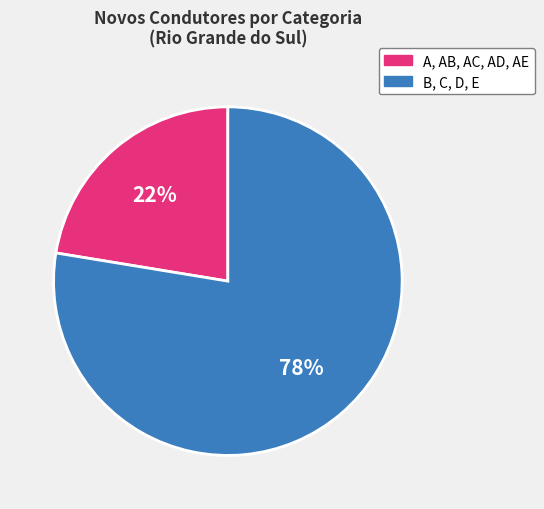

How many segments does this pie chart have?

2